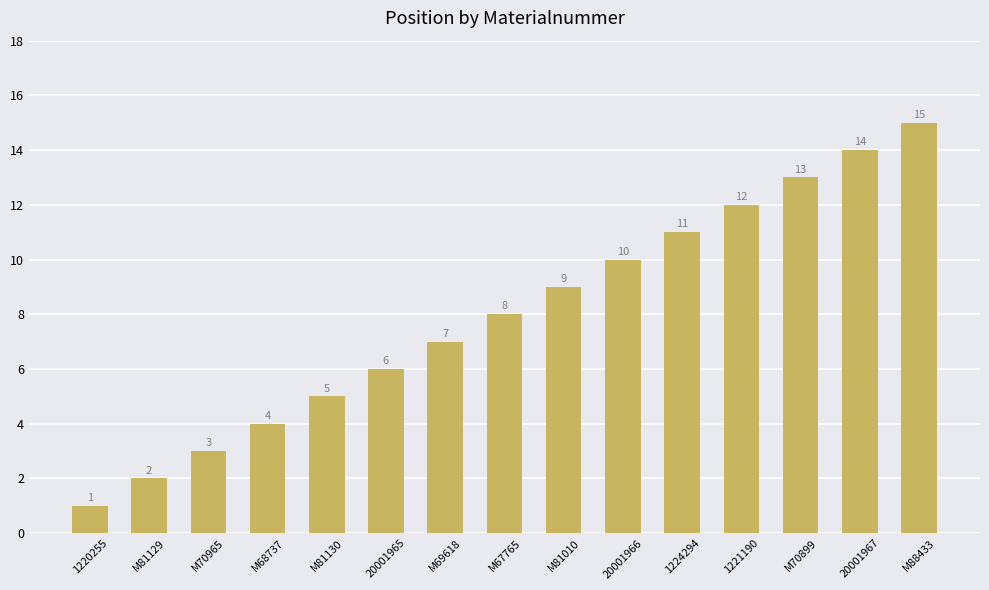

Are the bars horizontal?

No